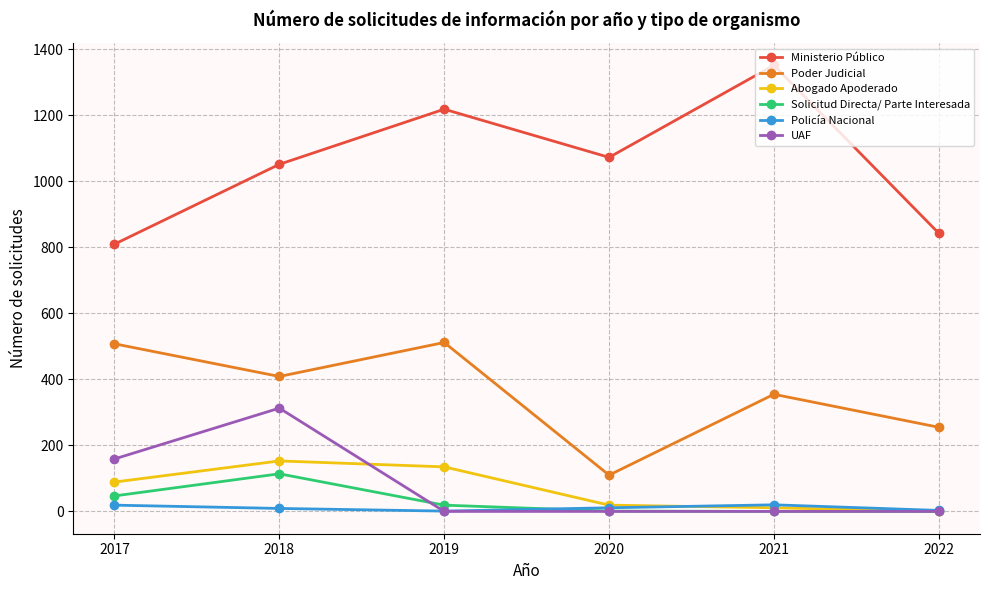

At how many categories does at least one series exceed 65?

6